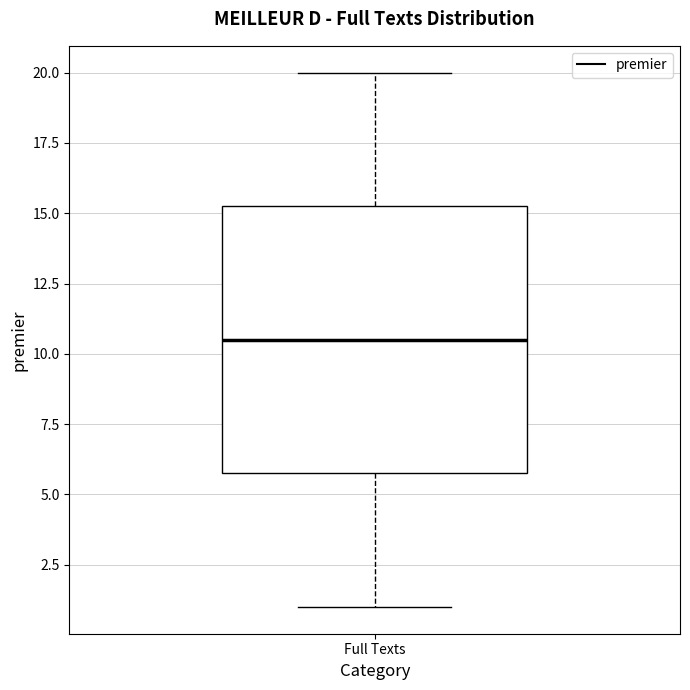

Transcribe this box plot: give where the median line is, the range the box spans, and where the two whiskers end, as read against the y-axis. The values are not printed on the chart, so give them approximately, as read against the axis.

median 10.5, box 6.0 to 15.5, whiskers 1.0 to 20.0